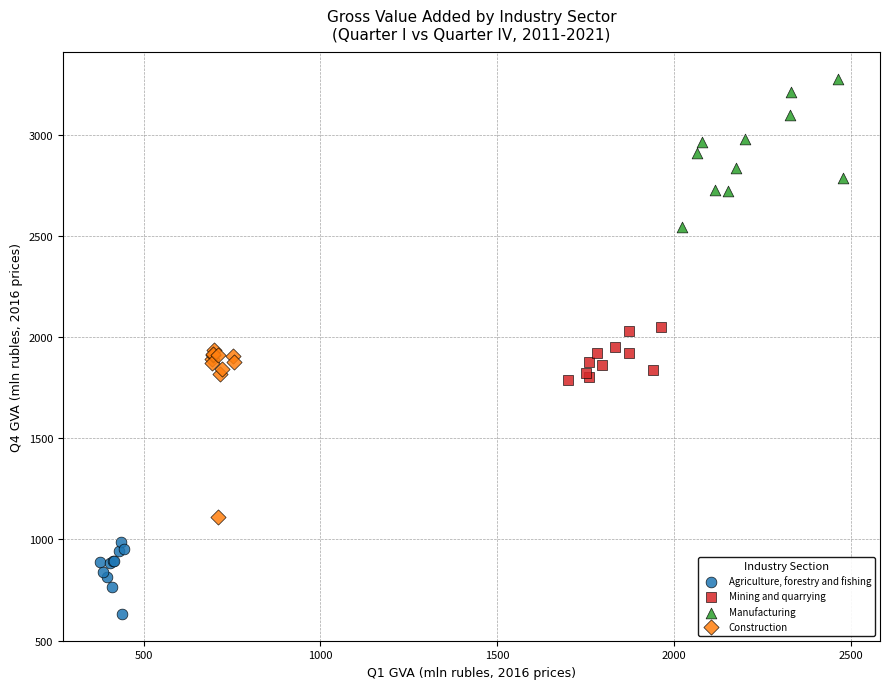

Which series contains the highest Y value?

Manufacturing